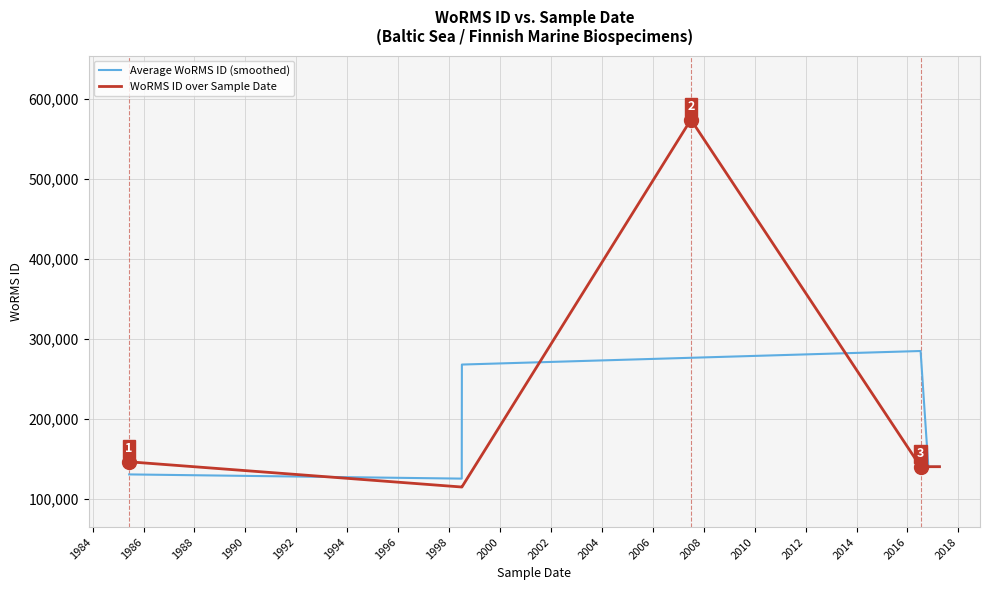

Rank the series by their maximum value, from lowest to highest.

Average WoRMS ID (smoothed), WoRMS ID over Sample Date